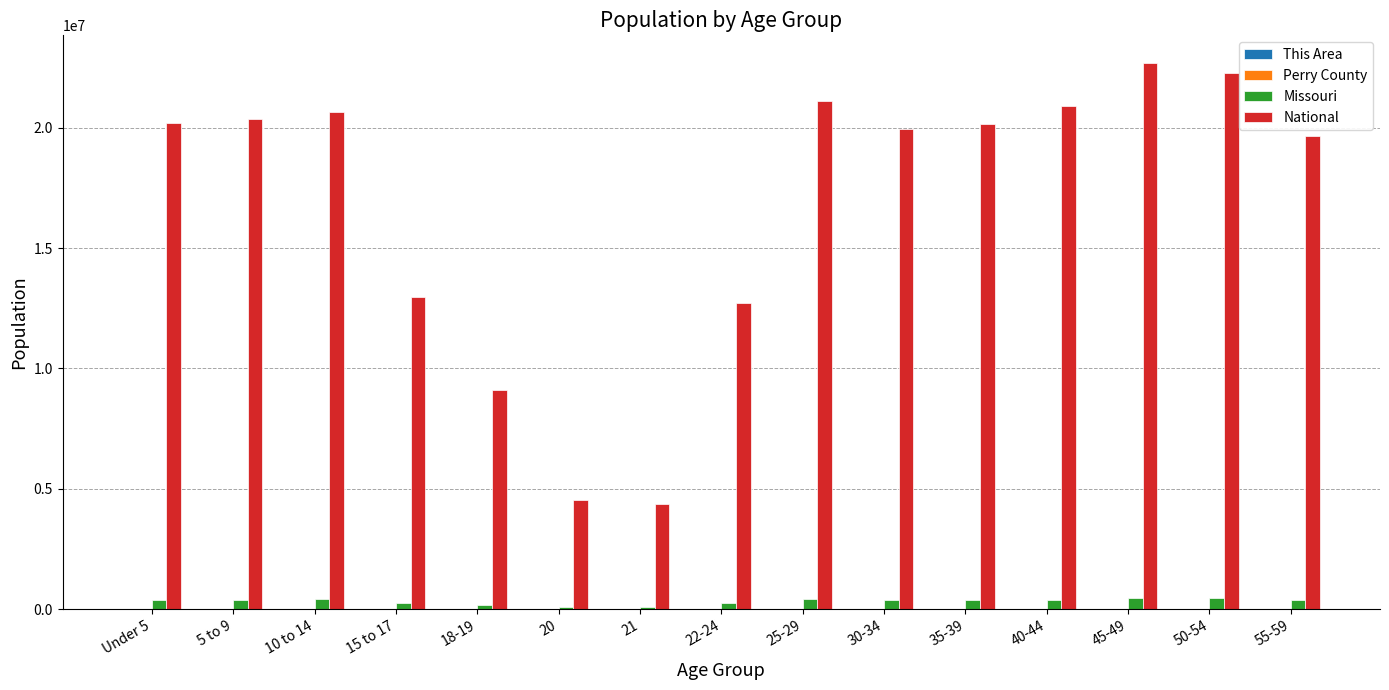

What is the sum of all Missouri values?

4817340